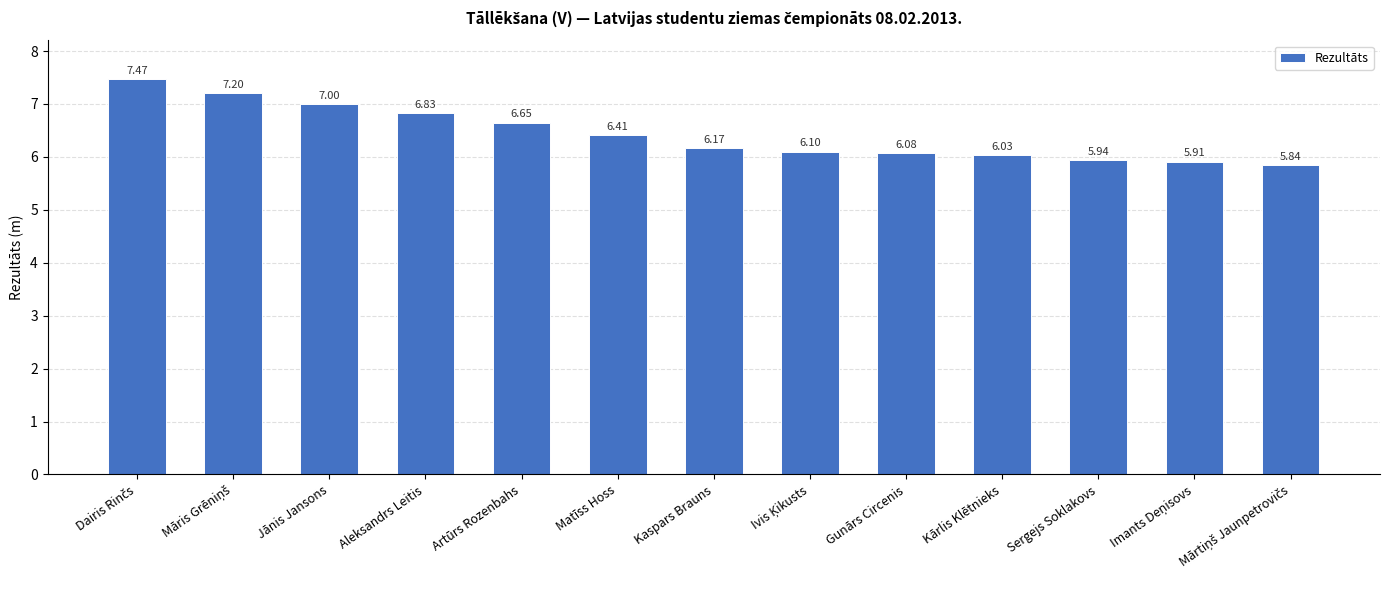

What is the label of the 7th bar from the right?

Kaspars Brauns